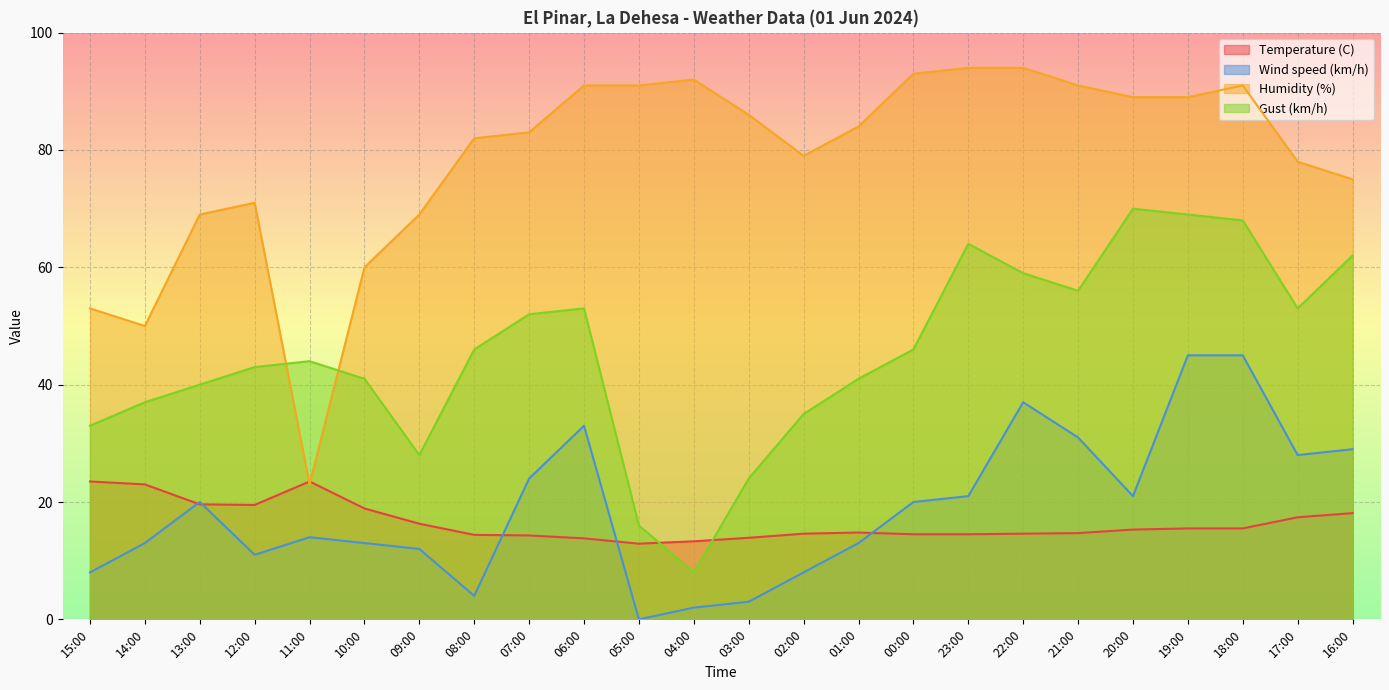

How many data points does each series have?

24